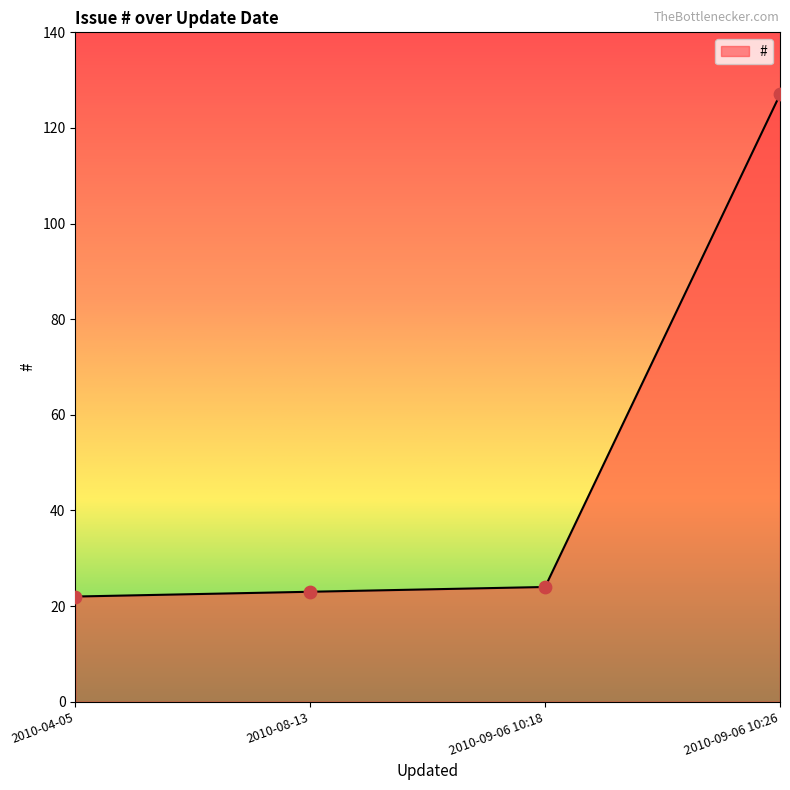

What is the change in value from 2010-08-13 to 2010-09-06 10:18?

+1